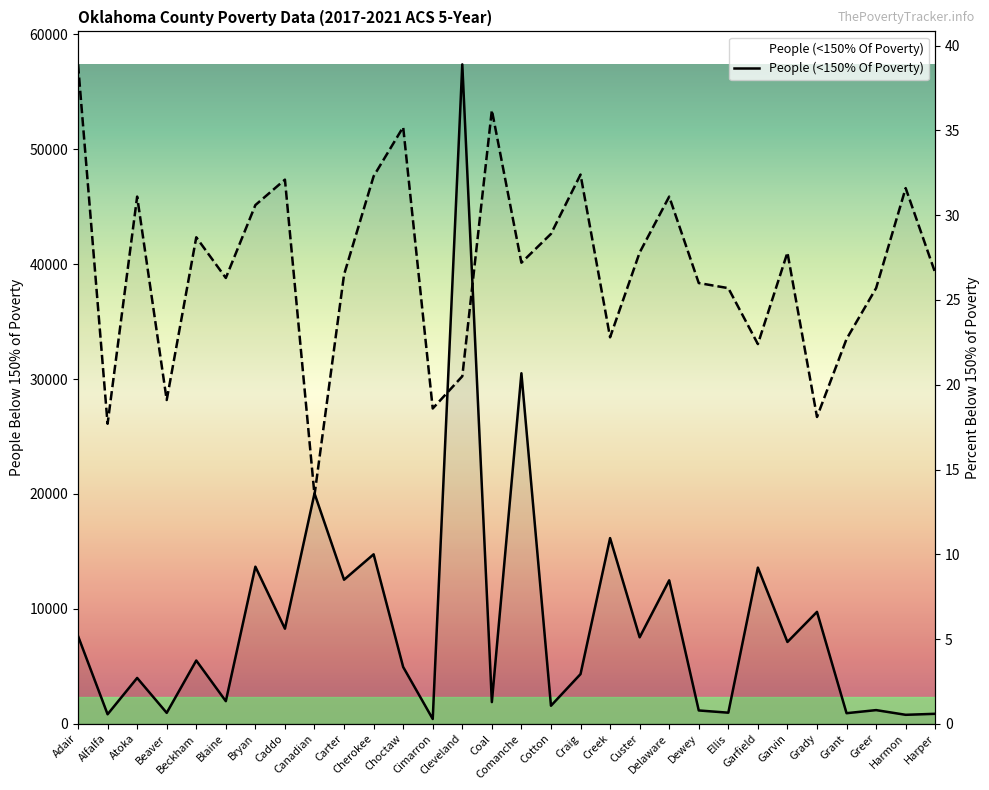

Between which two adjacent categories do People (<150% Of Poverty) and Value (Percent) first intersect?

Caddo and Canadian